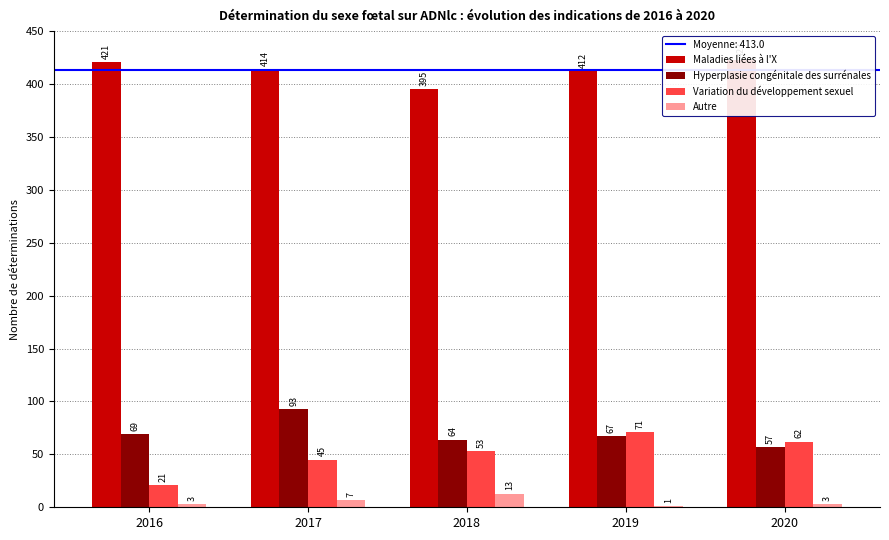

True or false: Hyperplasie congénitale des surrénales has a value of 129 at 2017.

False